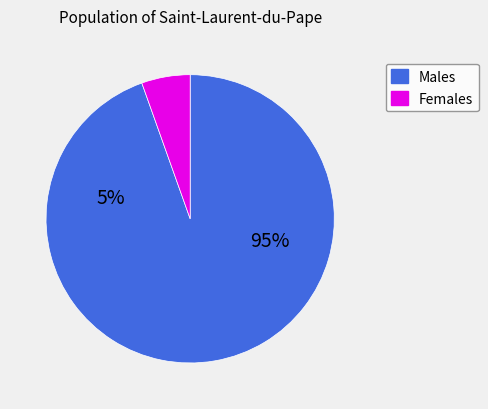

Is it true that 3 is 11% of the pie?

False